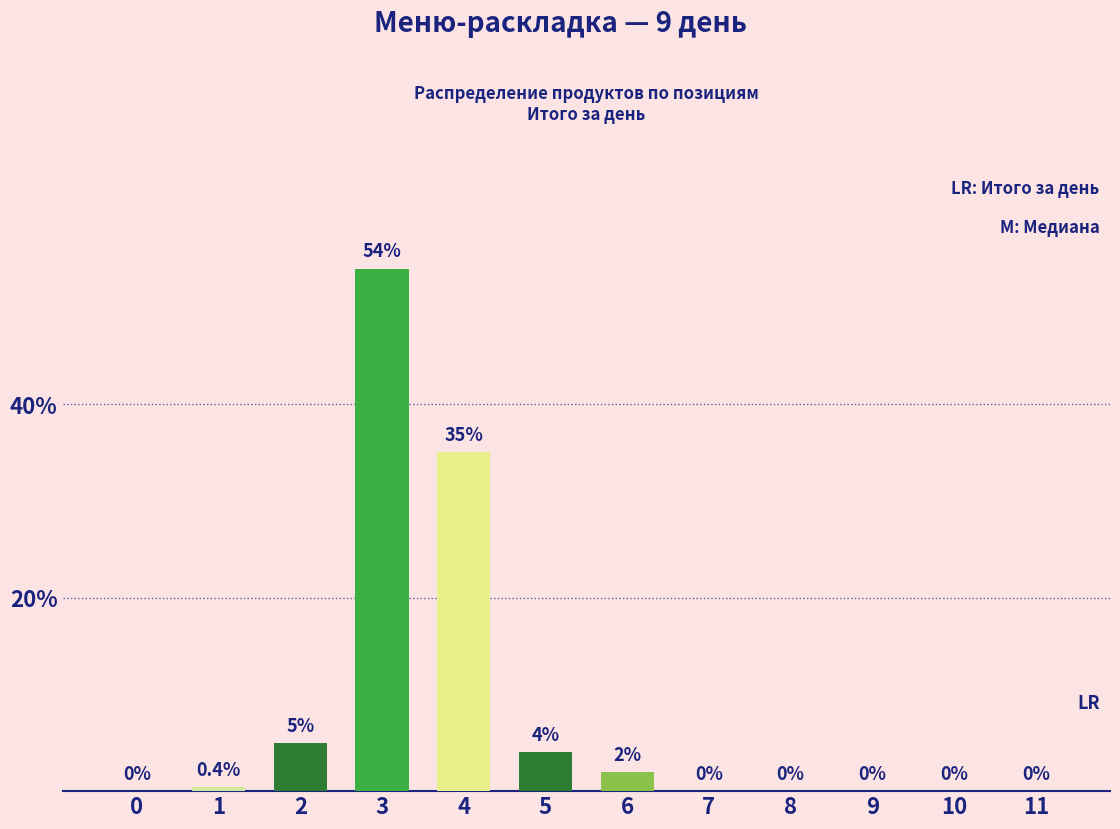

Reading right to left, extract all data points from this chart.

11=0.0	10=0.0	9=0.0	8=0.0	7=0.0	6=2.0	5=4.0	4=35.0	3=54.0	2=5.0	1=0.4	0=0.0